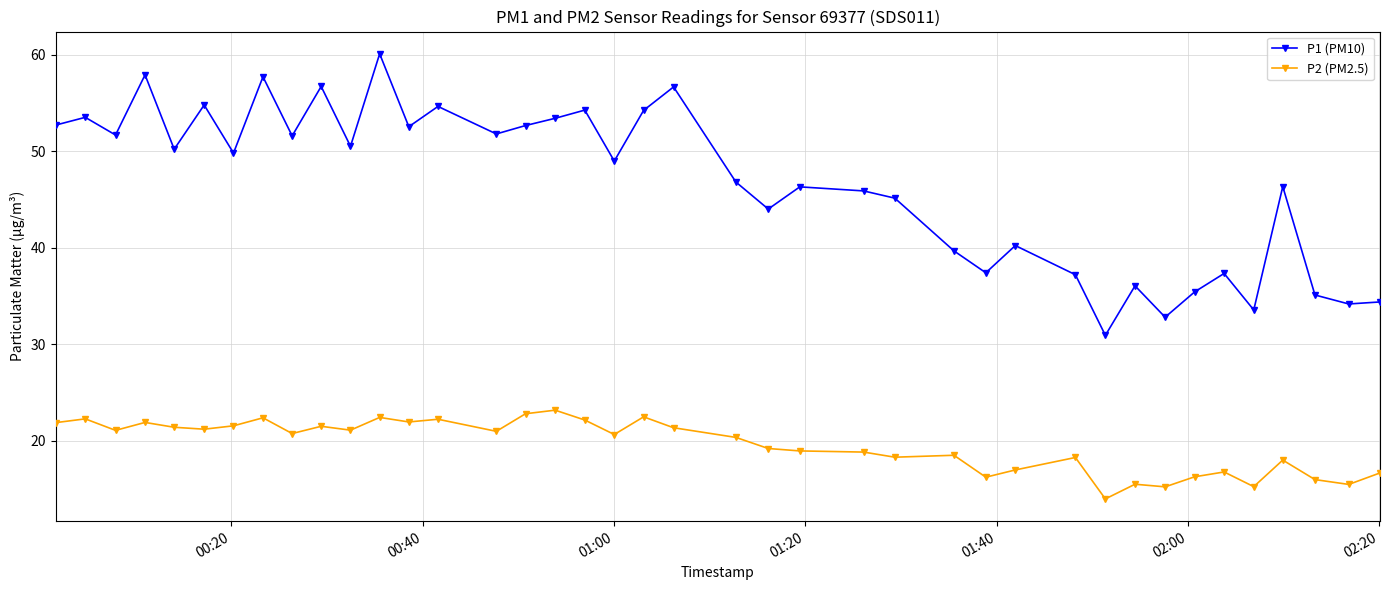

Which series has the largest total across all categories?

P1 (PM10)